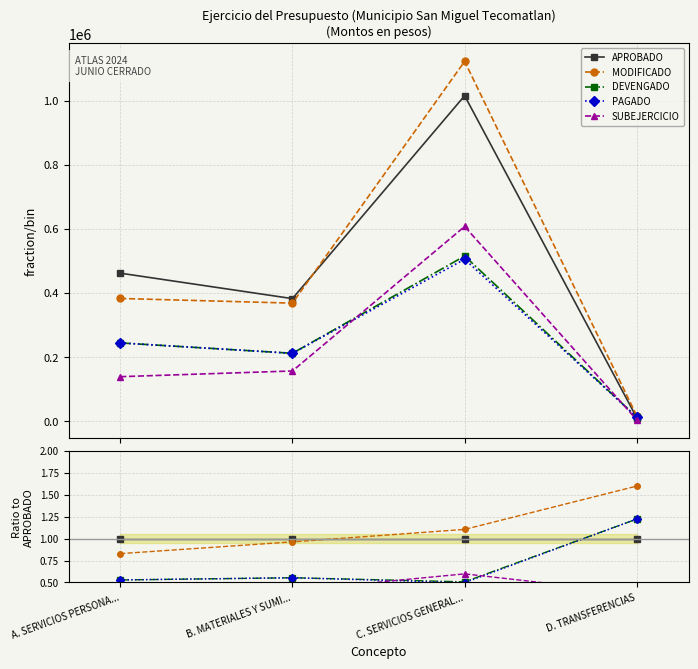

What is the label of the 3rd point from the right?

B. MATERIALES Y SUMI...